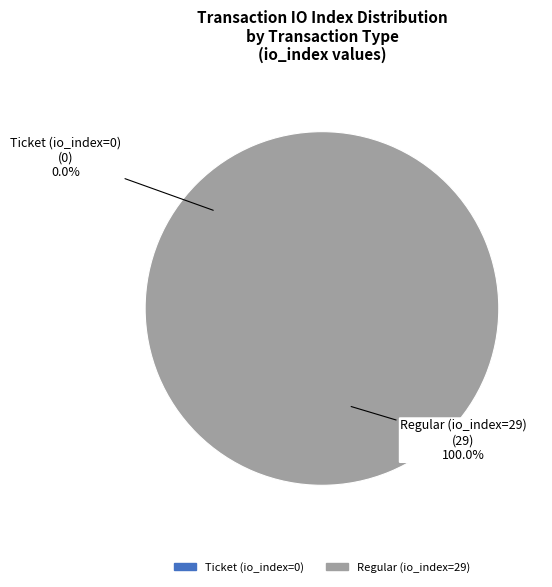

To the nearest percent, what is the difference between the Ticket (io_index=0) and Regular (io_index=29) slice percentages?

100%